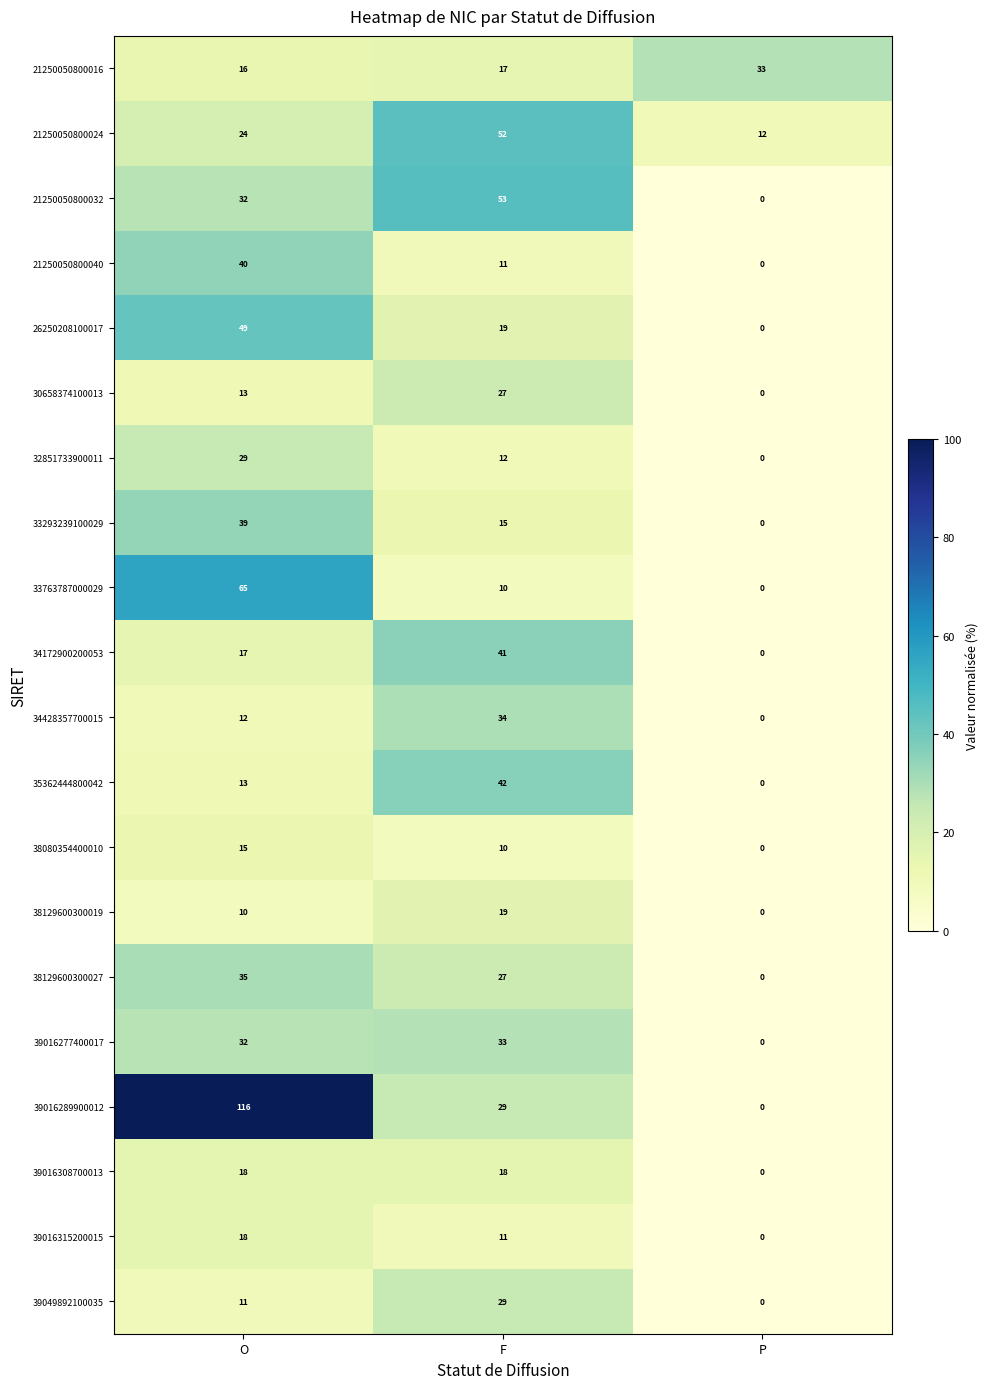

Which series has the largest total across all categories?

39016289900012